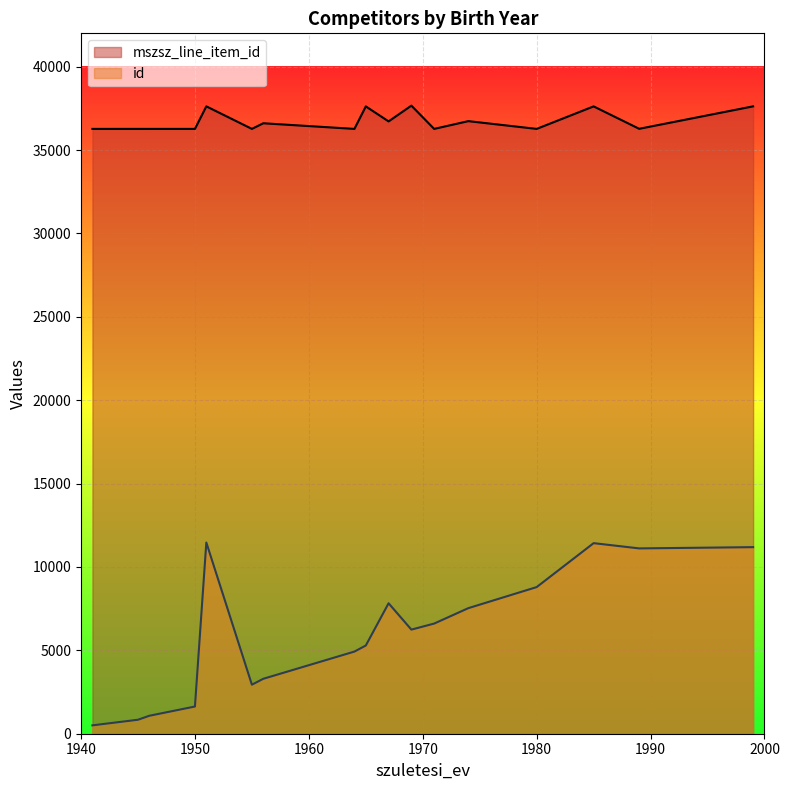

The id series shows 502 at 1941. True or false?

True